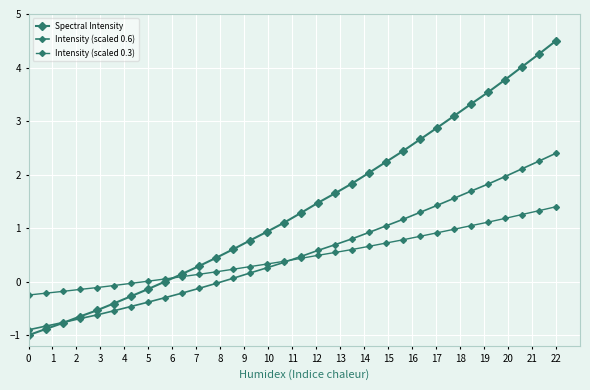

How many values in the Spectral Intensity series exceed 1?

17